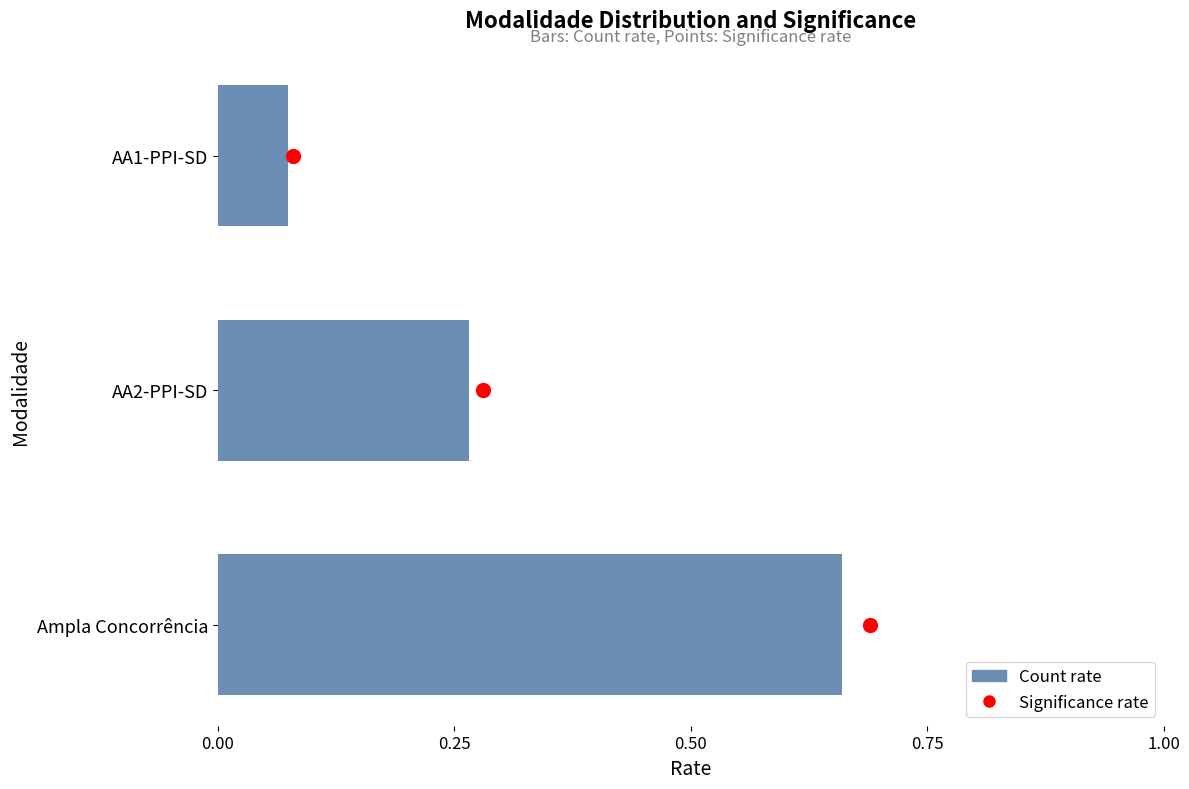

What is the total value across all series at 0.50?

2.1